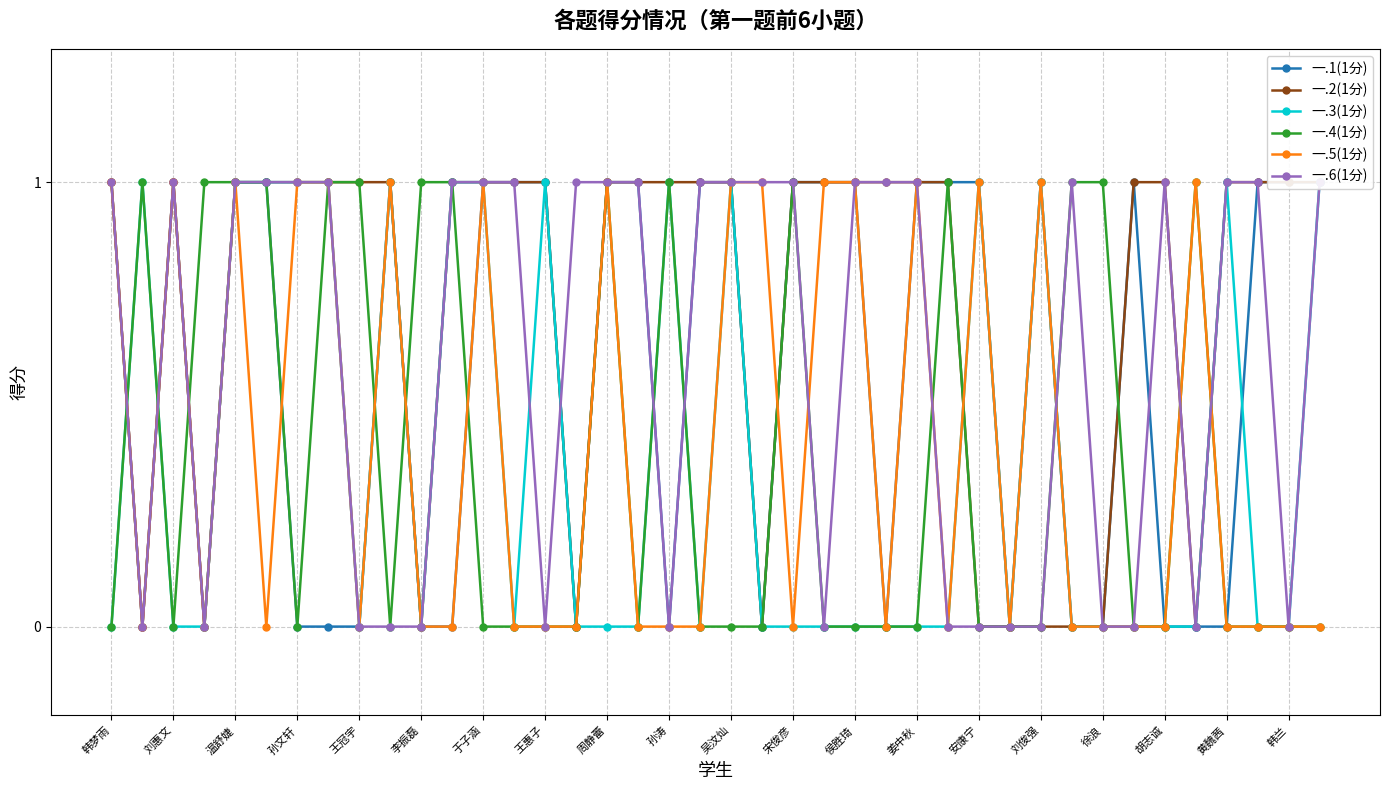

What is the difference between the second highest and minimum values in the 一.3(1分) series?

1